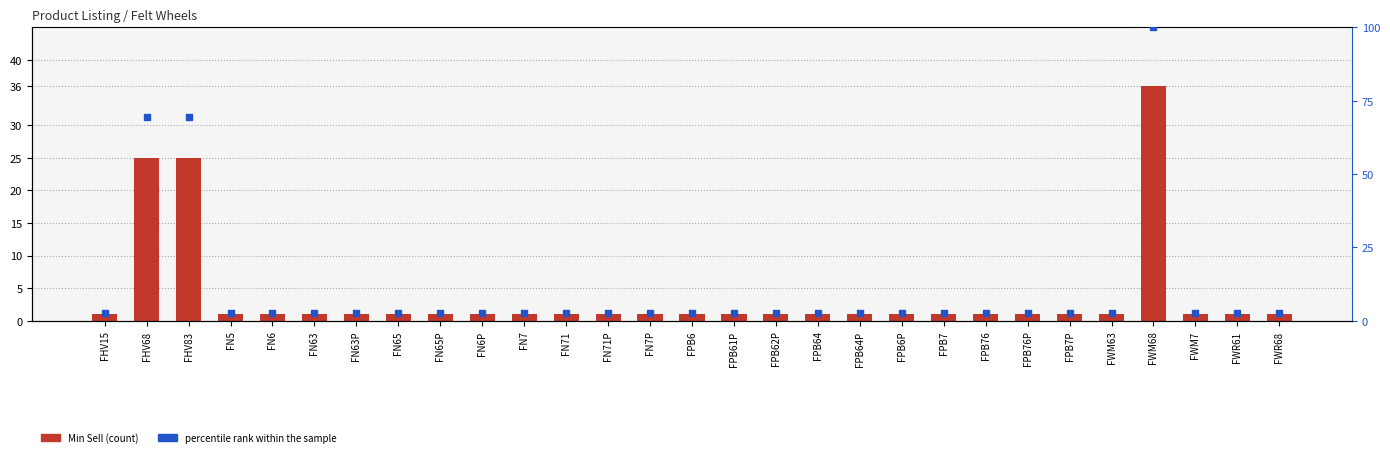

Which series has the largest total across all categories?

percentile rank within the sample